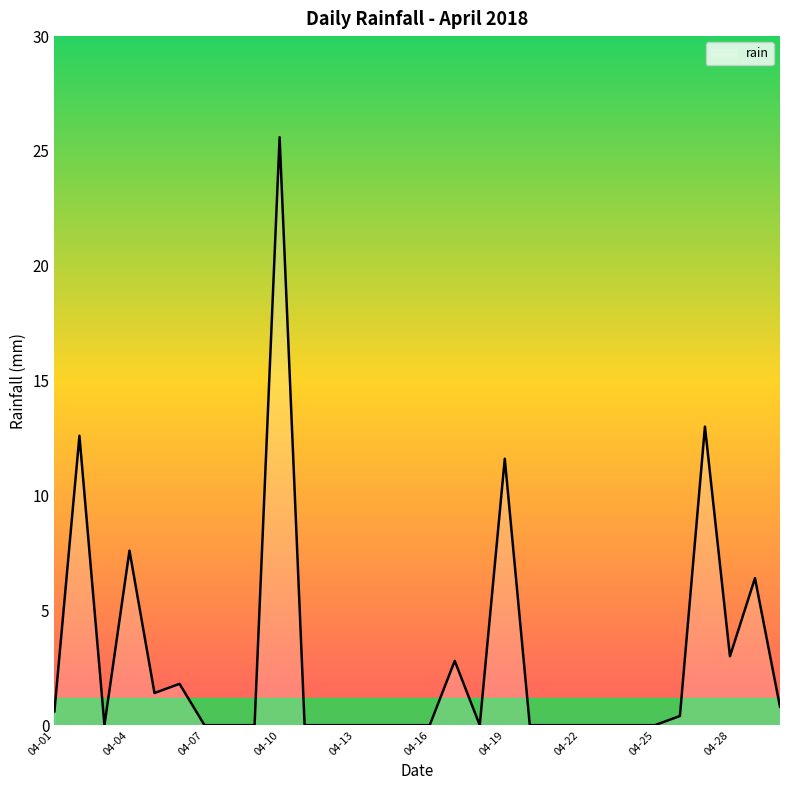

What is the difference between the maximum and minimum values?

25.6